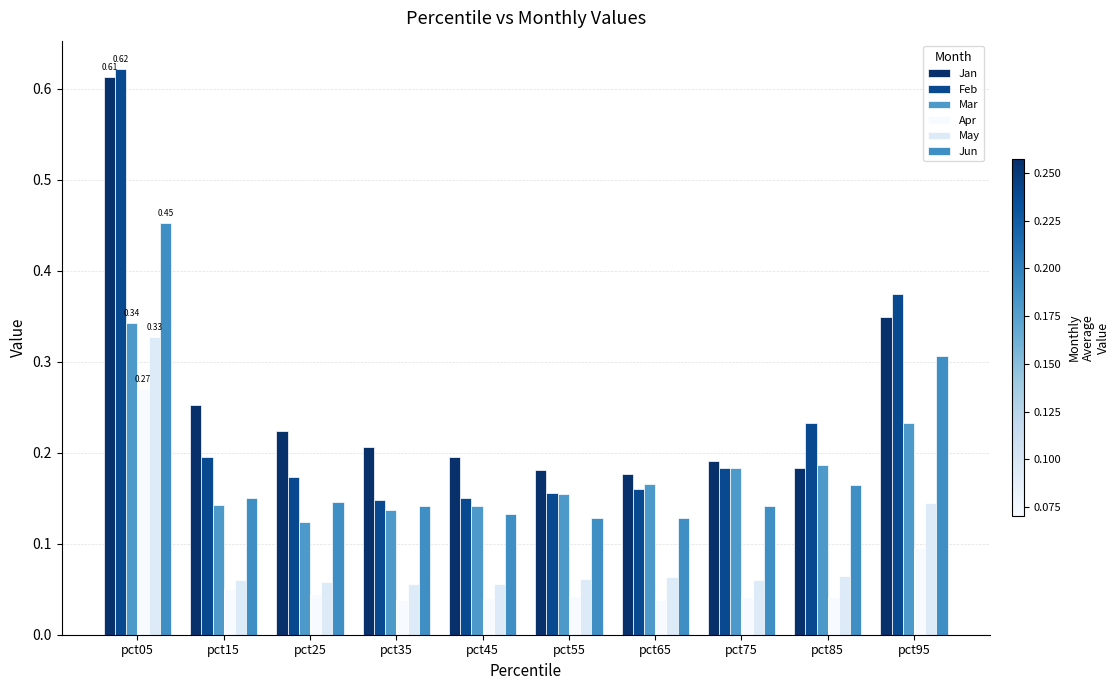

Is it true that Mar equals 0.2 at pct95?

True